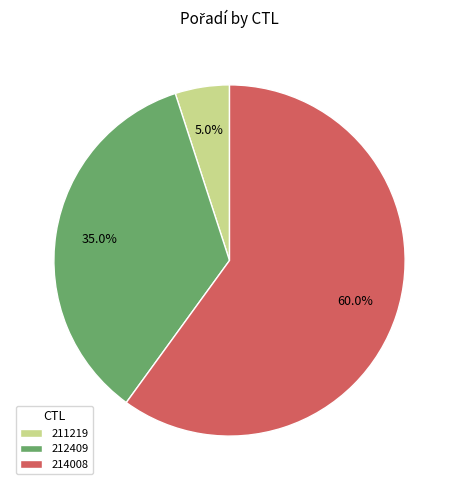

How many segments does this pie chart have?

3